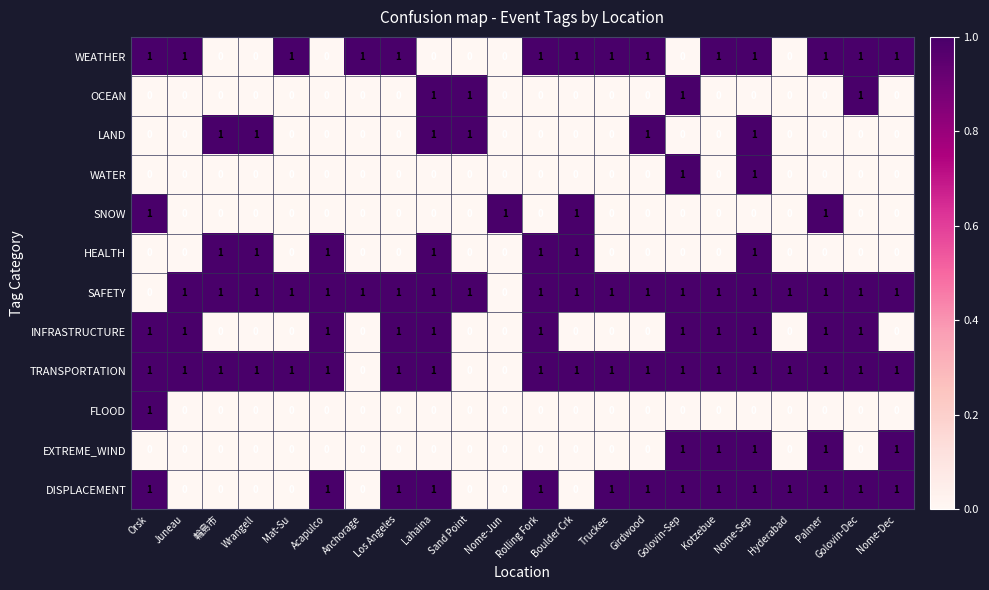

Count the WATER values in the range 0 to 1.

22